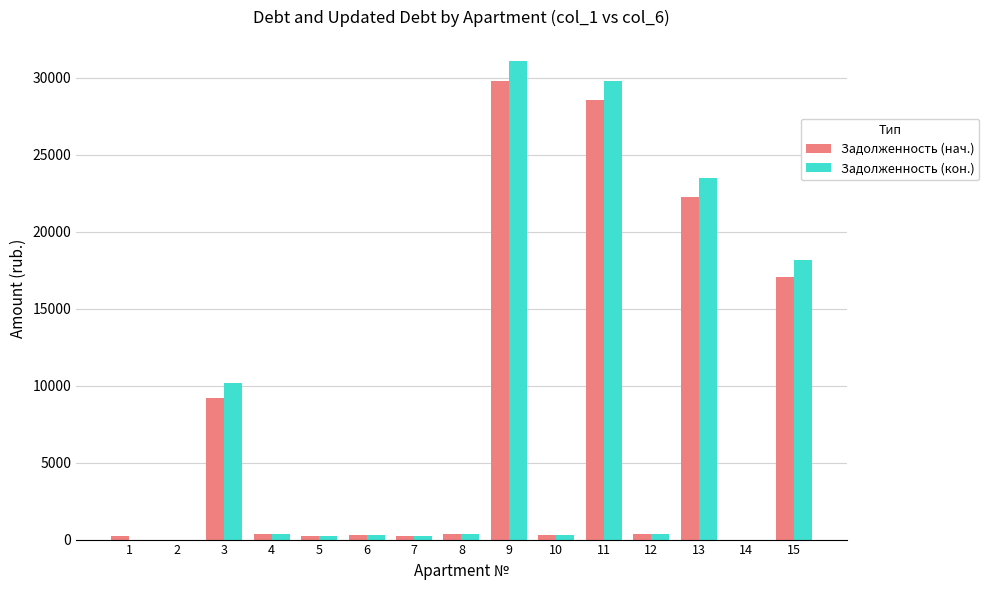

Between 3 and 4, which series saw the biggest shift?

Задолженность (кон.)